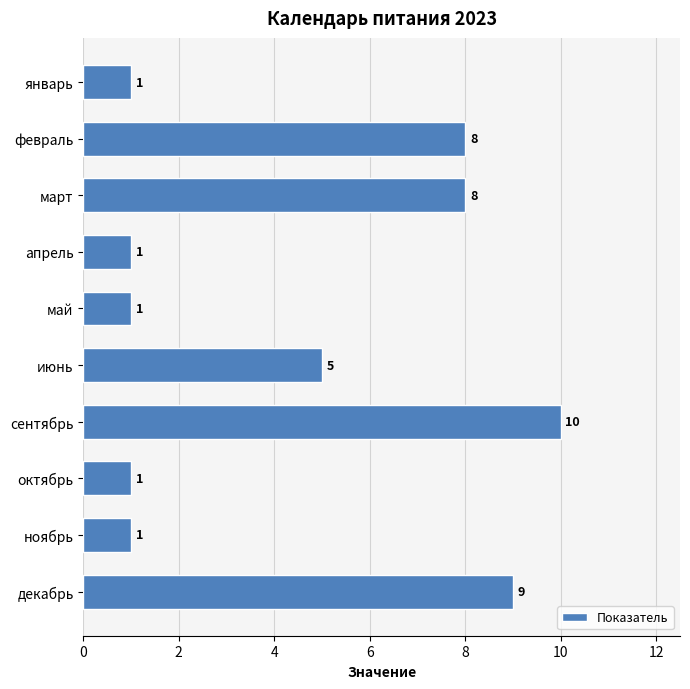

What is the smallest value displayed?

1